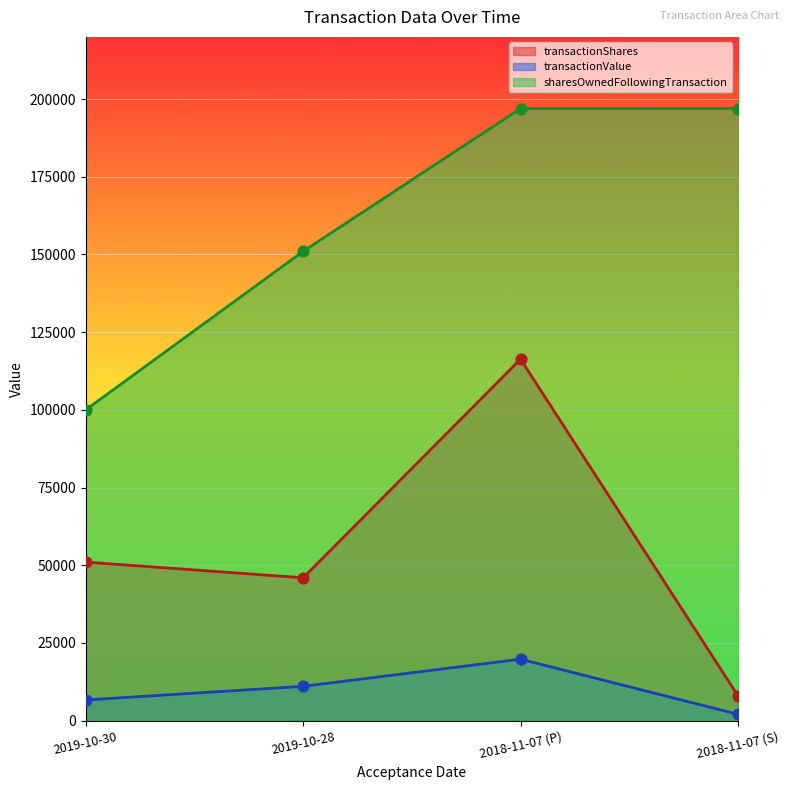

At which category is the sum across all series the highest?

2018-11-07 (P)